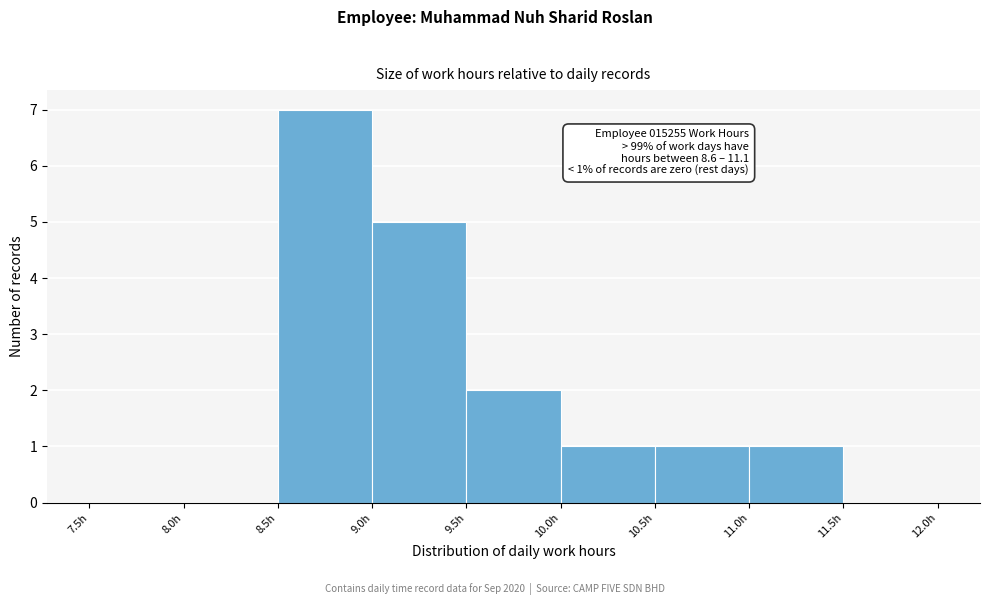

Over which range of the x-axis is the bar tallest?

8.5 to 9.0